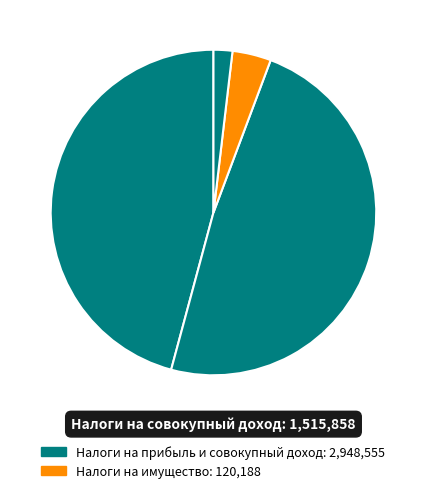

Count the number of slices in the pie.

4